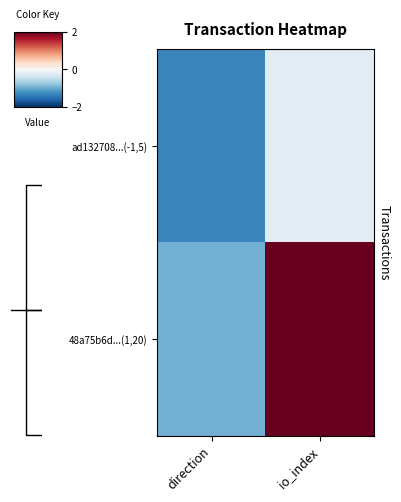

Which series changed the most between direction and io_index?

48a75b6d...(1,20)